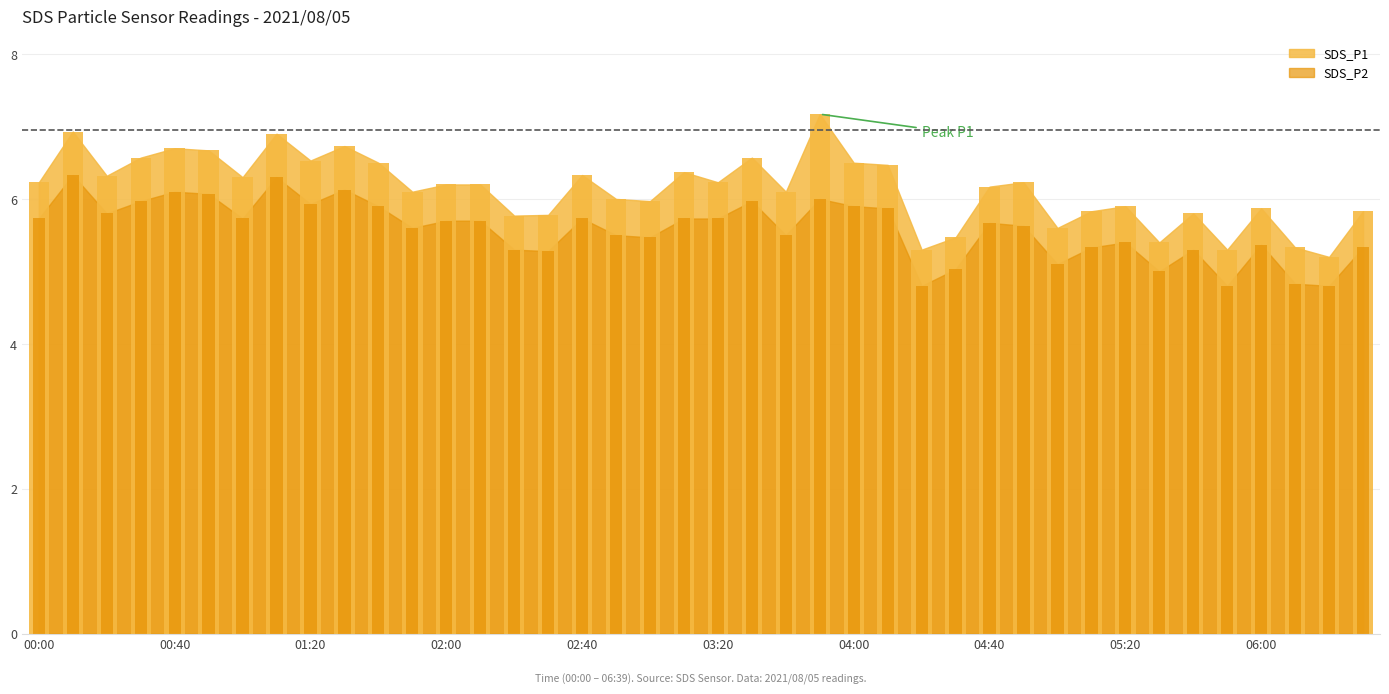

How many bars are there in each group?

2